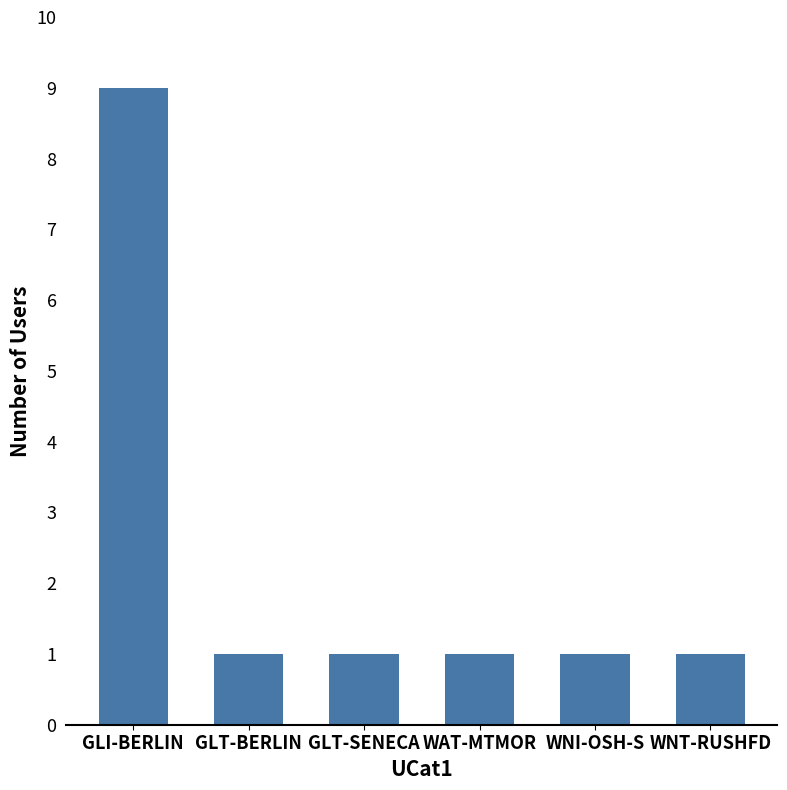

The value at GLT-SENECA is 1. True or false?

True